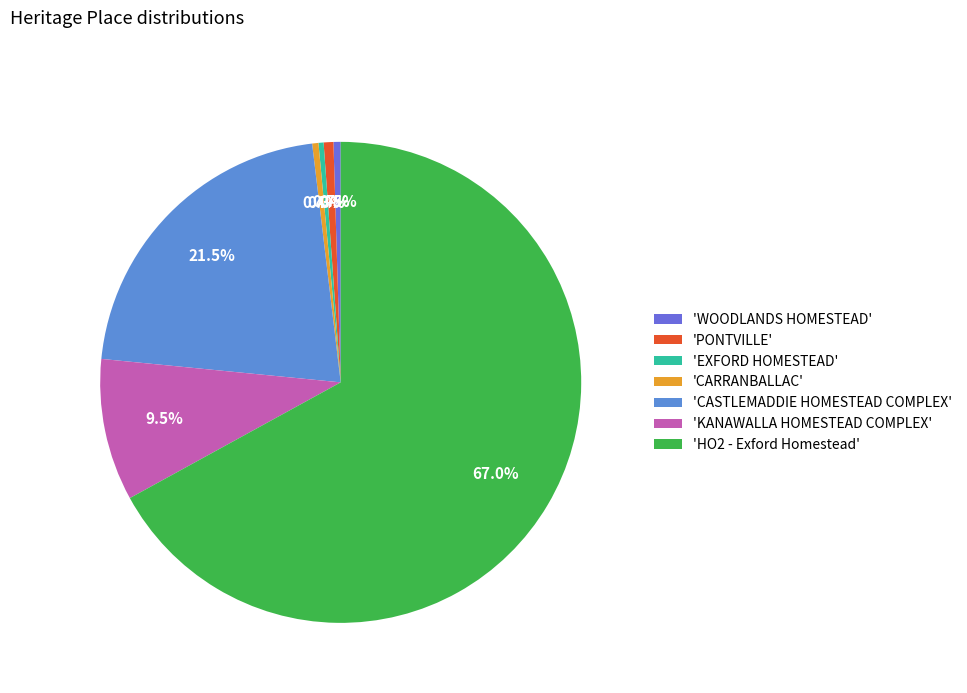

Count the number of slices in the pie.

7